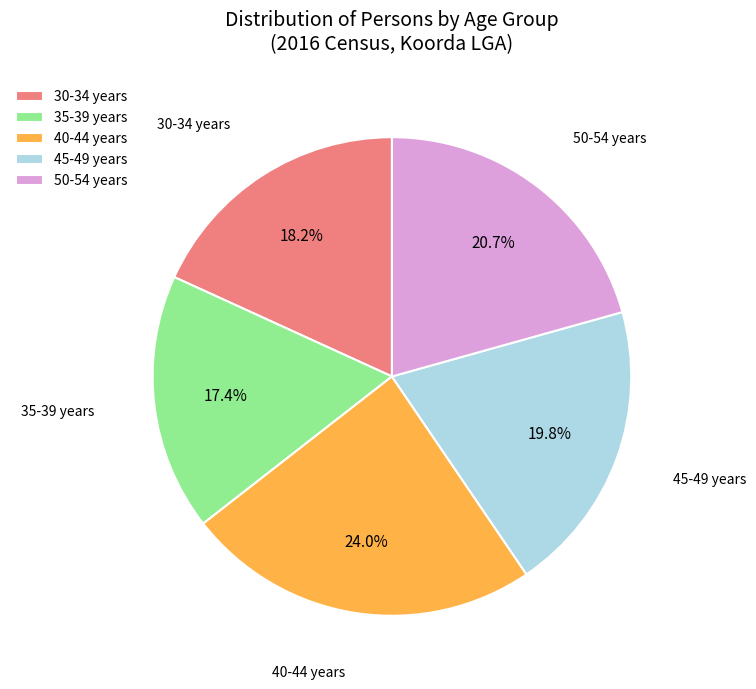

Rank the categories by value from lowest to highest.

35-39 years, 30-34 years, 45-49 years, 50-54 years, 40-44 years